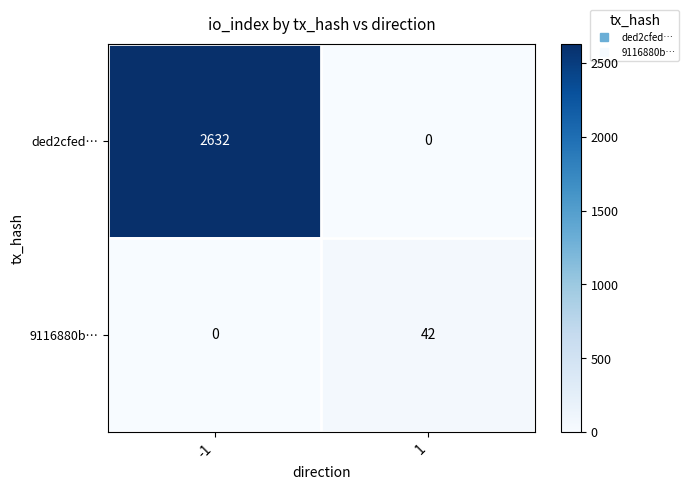

What is the greatest value displayed?

2632